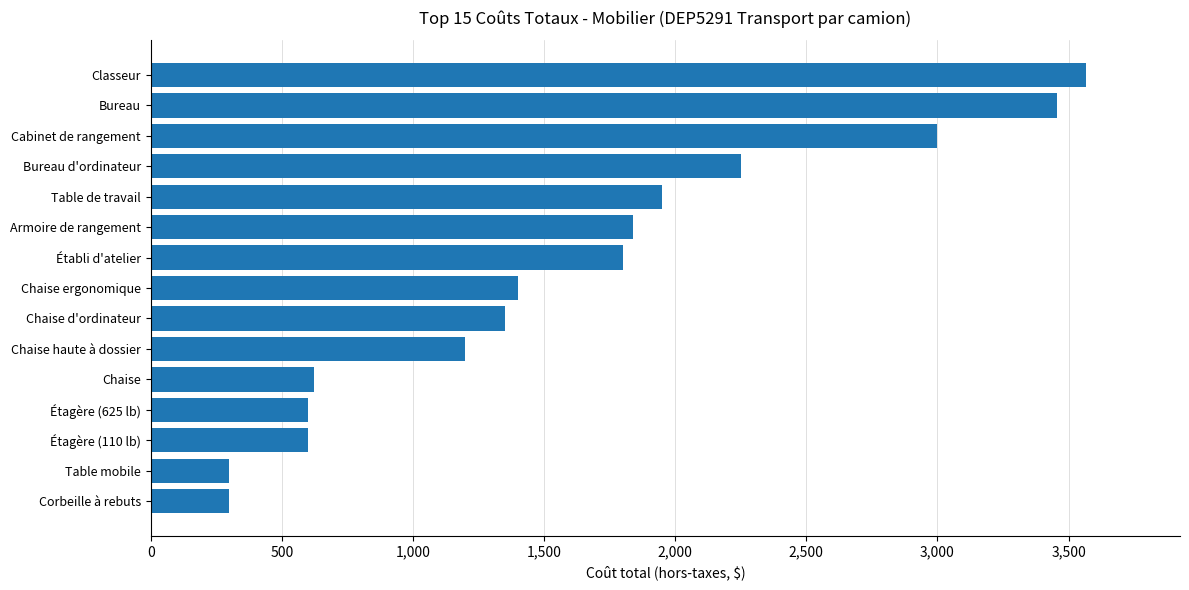

The value at Chaise haute à dossier is 1200. True or false?

True